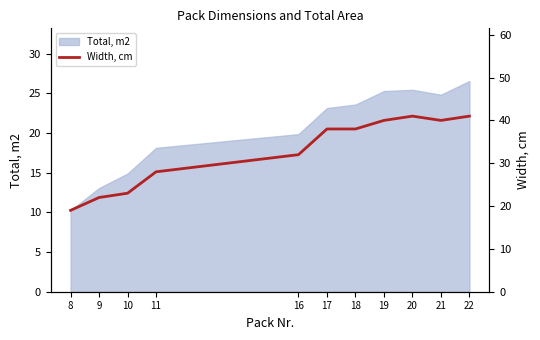

What is the smallest value displayed?

19